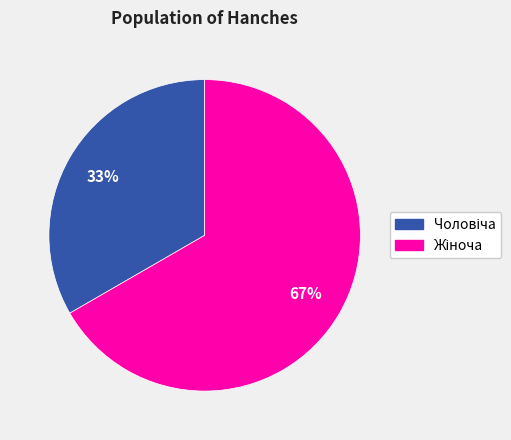

To the nearest percent, what is the average slice percentage?

50%